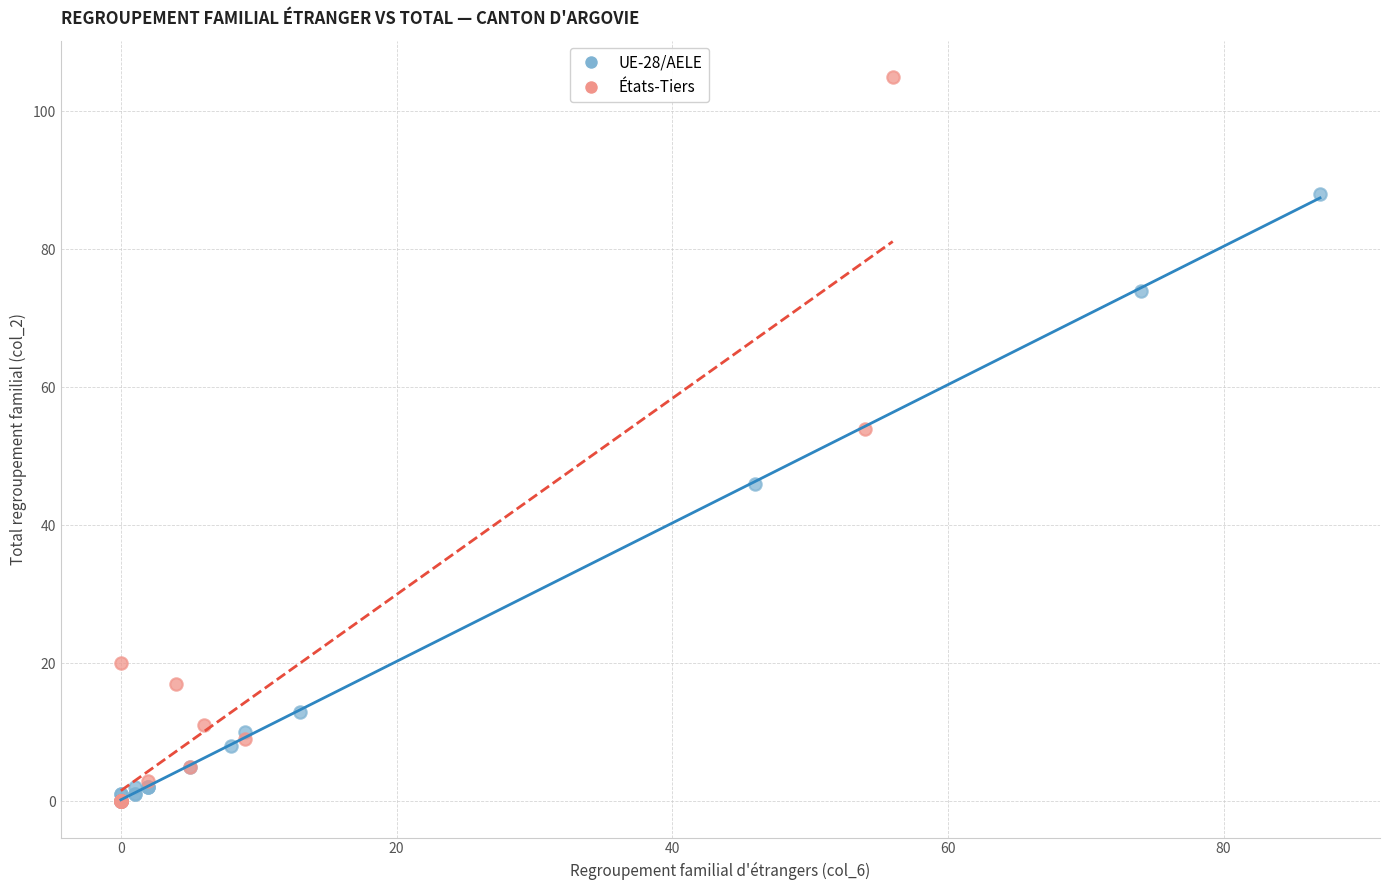

Which series reaches the maximum Y coordinate?

États-Tiers